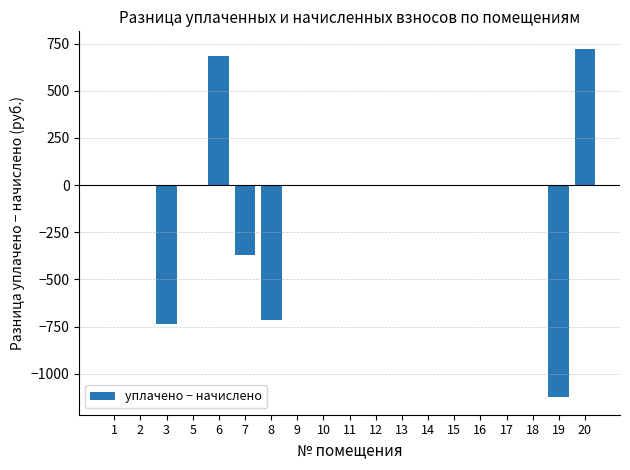

Is it true that the value at 8 is -713.5?

True